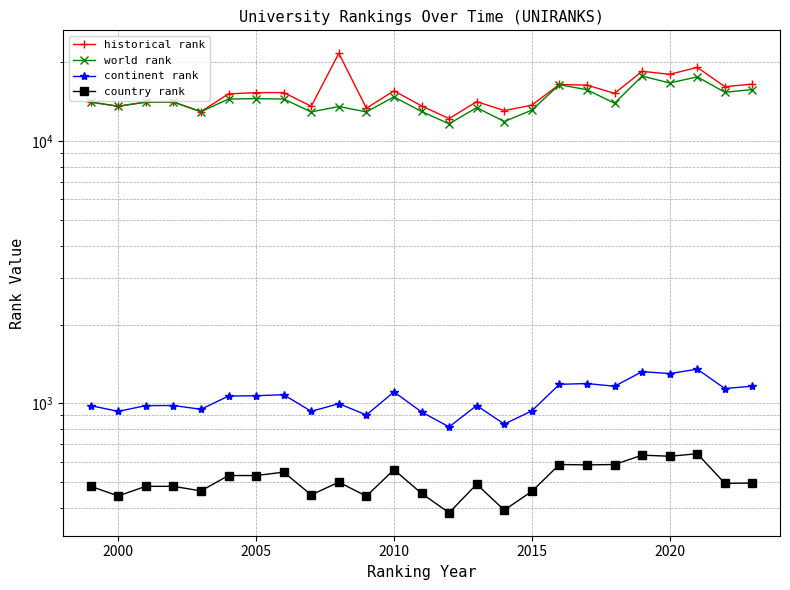

Which series has the widest spread of values?

historical rank